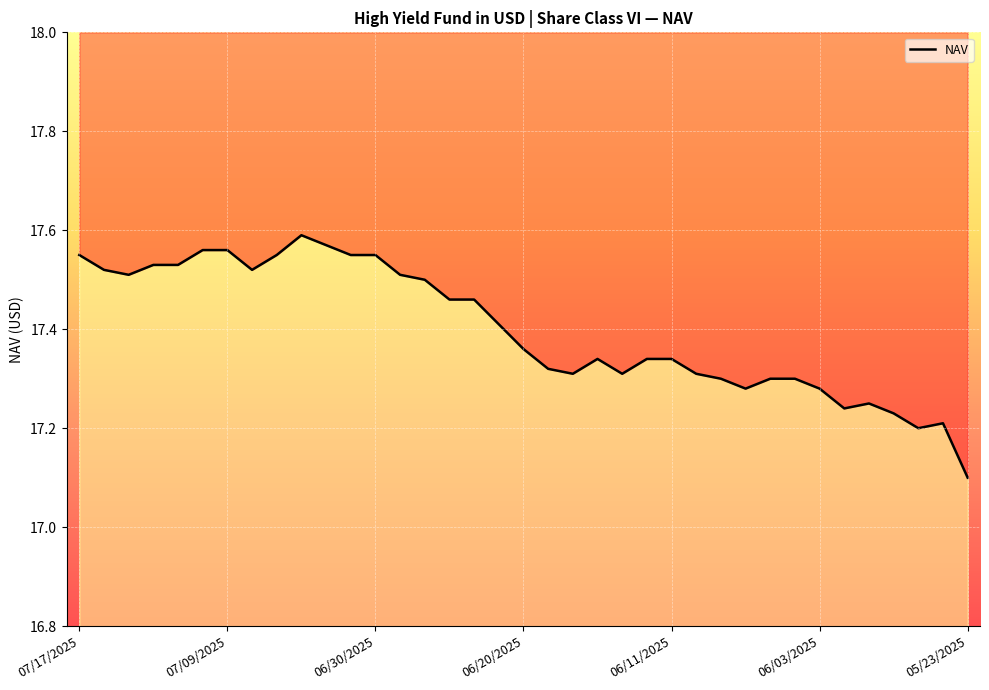

The value at 28 is 17.3. True or false?

True